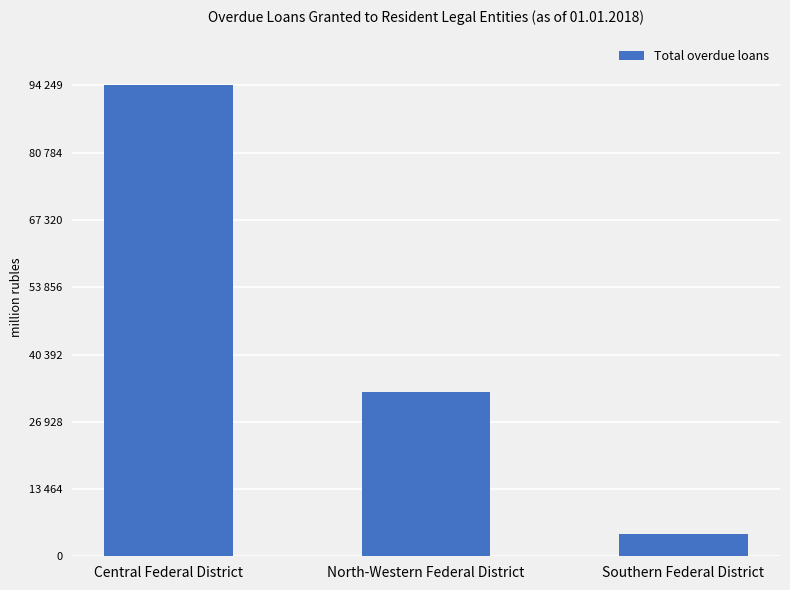

Reading left to right, what are all the values shown in this chart?

94249	32932	4381